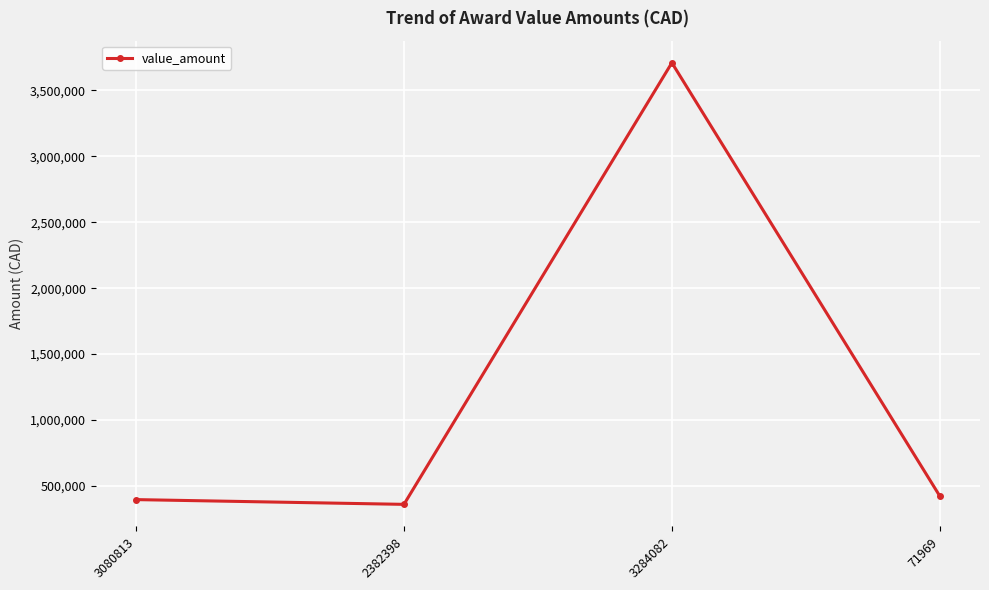

Which category has the lowest value across all series?

2382398